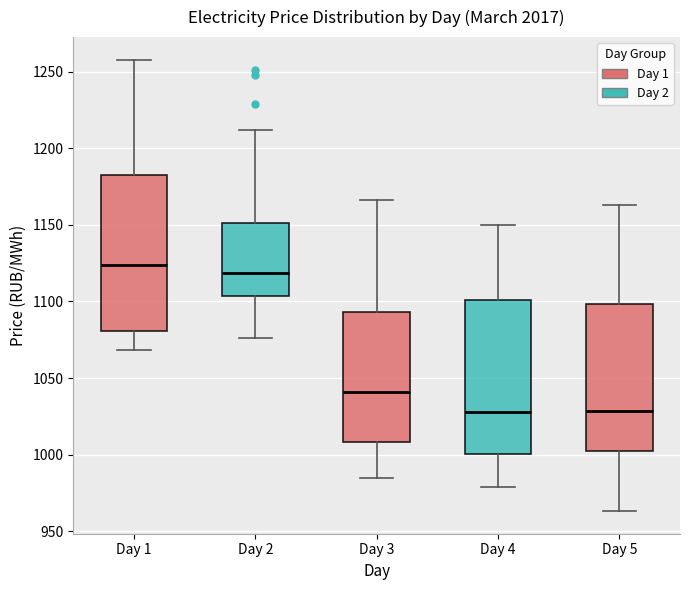

Reading left to right, read every box against the y-axis: the position of its median line, the range the box covers, and the ends of its whiskers. The values are not printed on the chart, so give them approximately, as read against the axis.

Day 1: median 1125, box 1080 to 1185, whiskers 1070 to 1260
Day 2: median 1120, box 1105 to 1150, whiskers 1075 to 1210
Day 3: median 1040, box 1010 to 1095, whiskers 985 to 1165
Day 4: median 1030, box 1000 to 1100, whiskers 980 to 1150
Day 5: median 1030, box 1000 to 1100, whiskers 965 to 1165